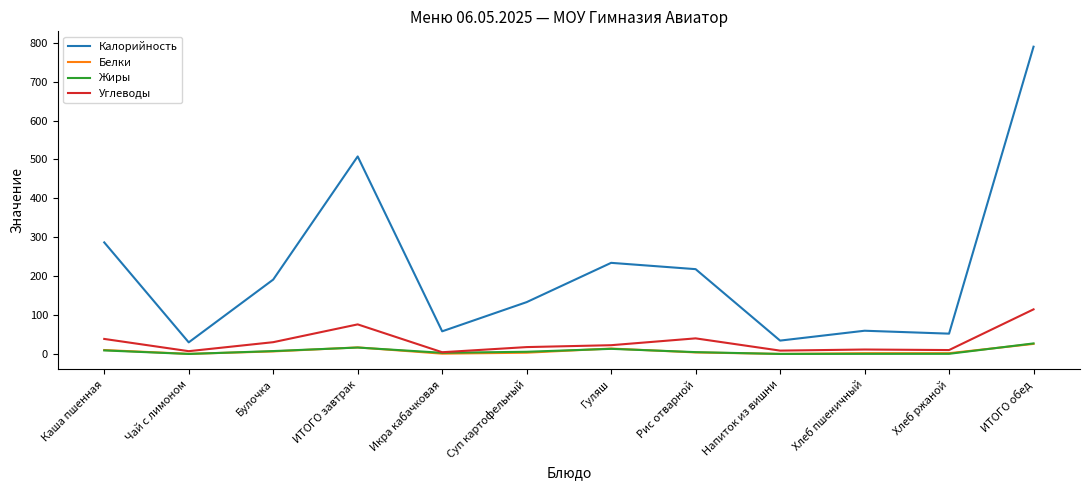

In Углеводы, how many points are lower than both neighbors (excluding endpoints)?

4